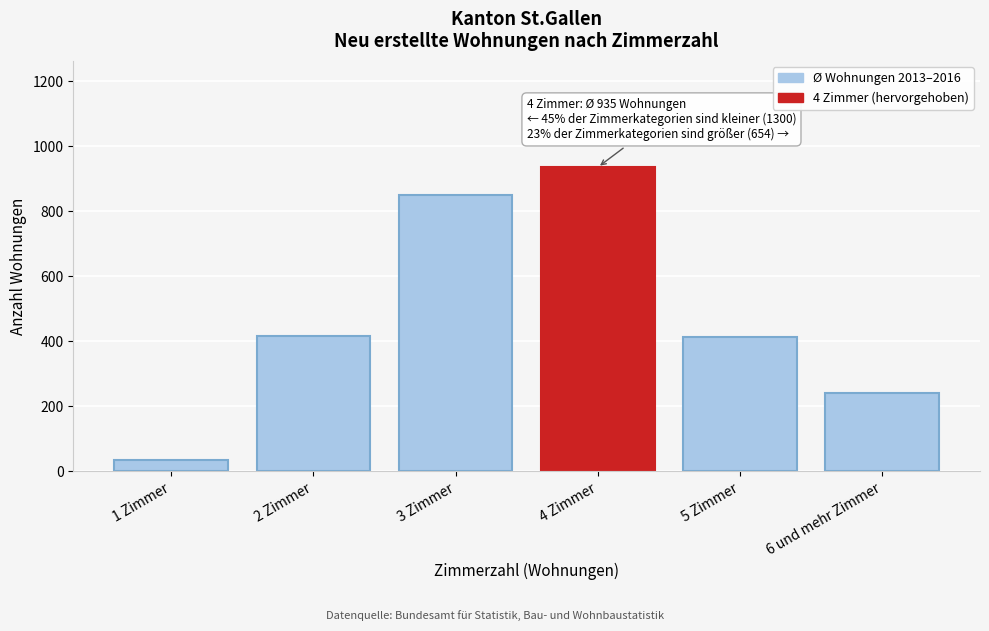

What is the approximate value at 3 Zimmer?

850.5